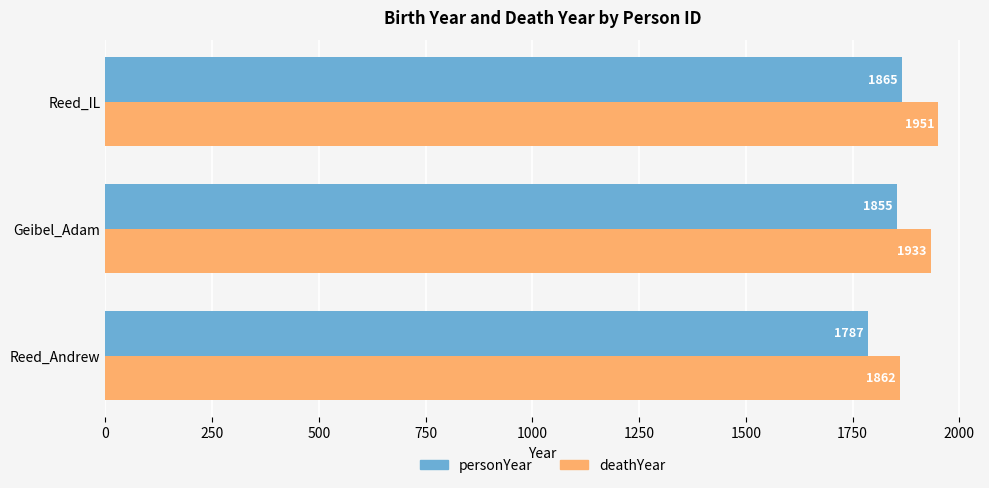

Where is deathYear nearest to the value 1906?

Geibel_Adam